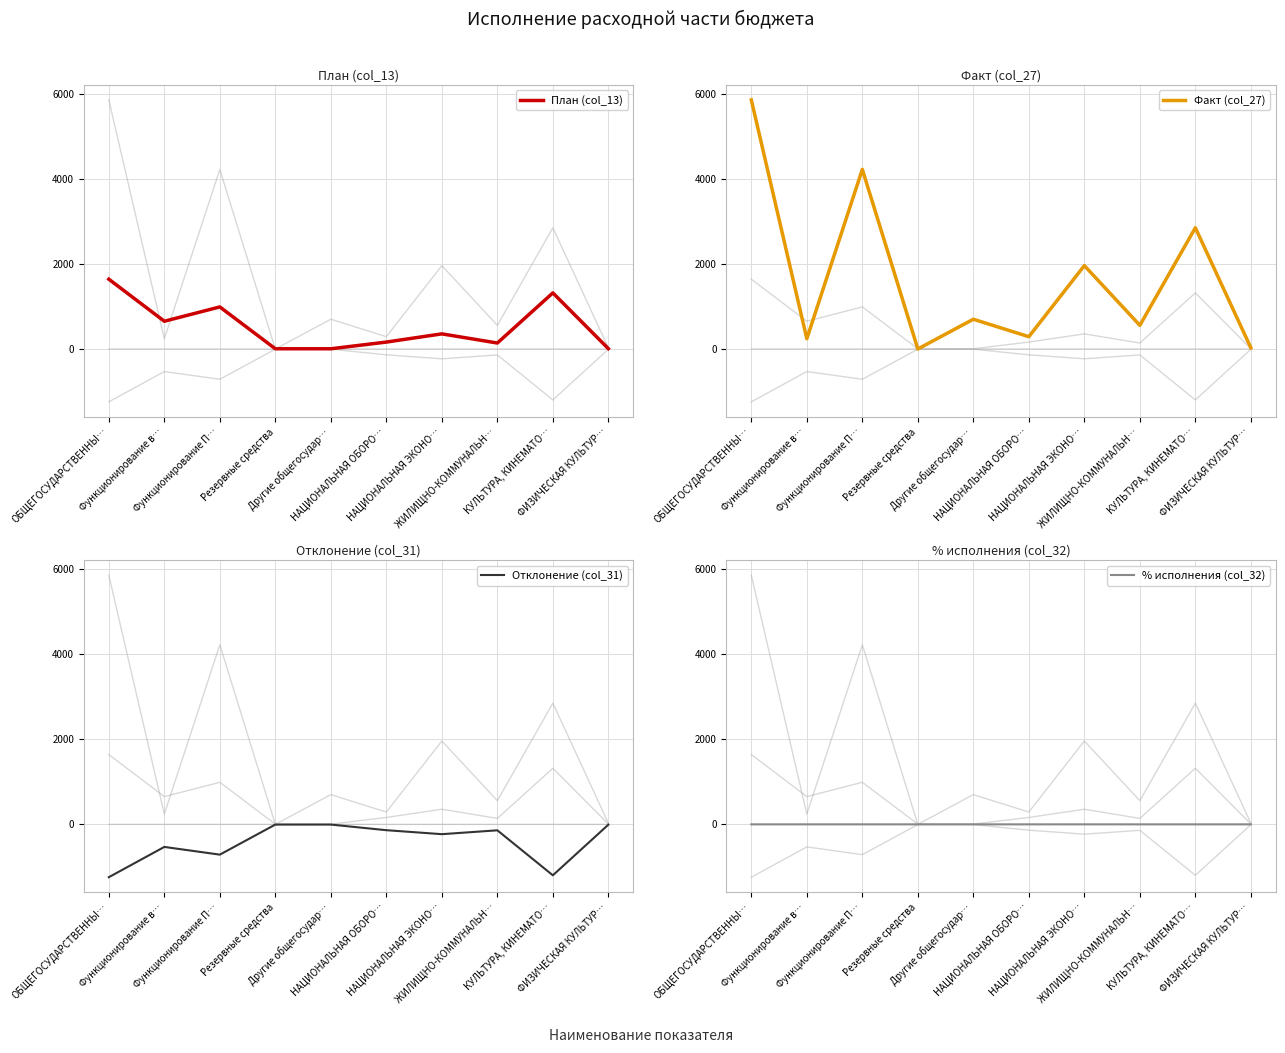

Reading right to left, transcribe all the data shown in this chart.

План (col_13): 7.5	1318.3	140.0	355.2	162.3	5.0	5.0	988.3	652.0	1640.3
Факт (col_27): 26.8	2849.2	555.5	1959.6	288.8	698.9	0.0	4220.8	241.1	5853.6
Отклонение (col_31): -7.5	-1197.3	-140.0	-230.7	-137.2	-5.0	-5.0	-711.7	-530.4	-1242.1
% исполнения (col_32): 0.0	0.1	0.0	0.4	0.2	0.0	0.0	0.3	0.2	0.2